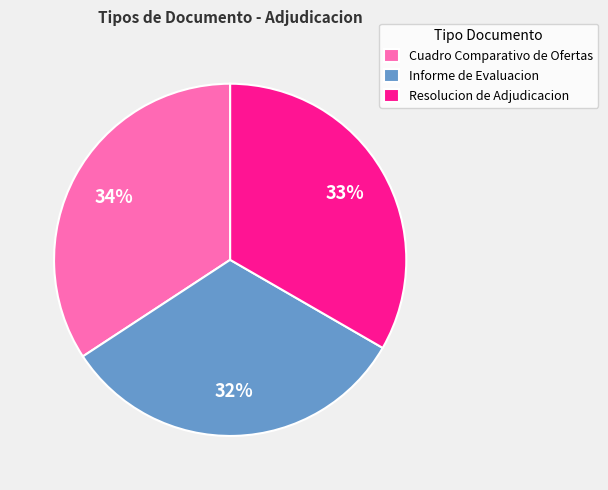

Count the number of slices in the pie.

3